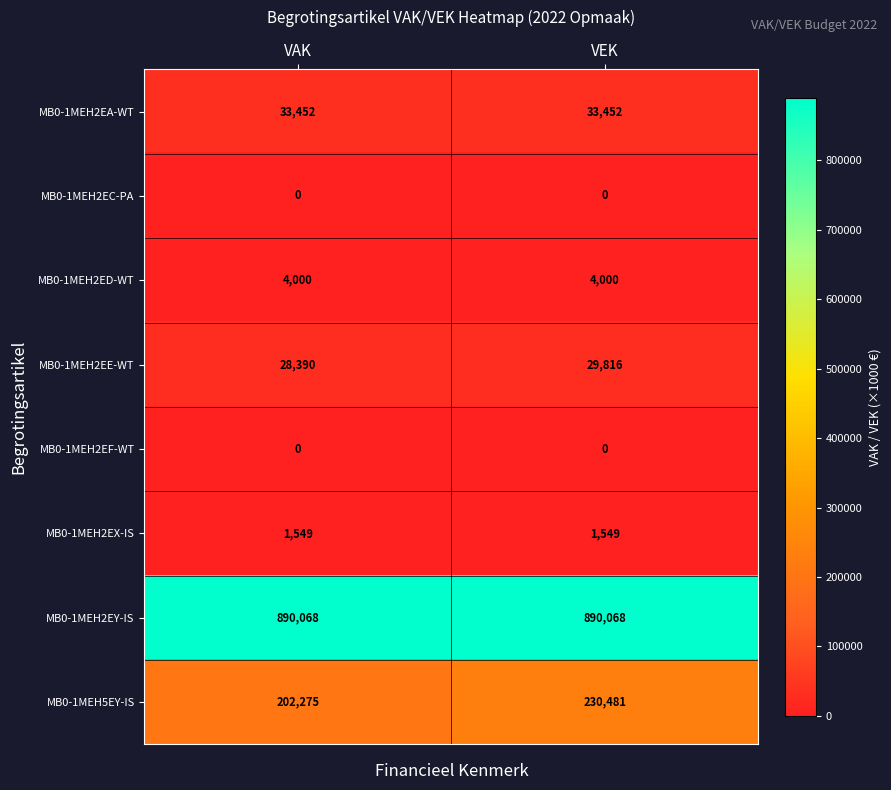

What value does the MB0-1MEH5EY-IS series have at VAK, to the nearest 50?

202300